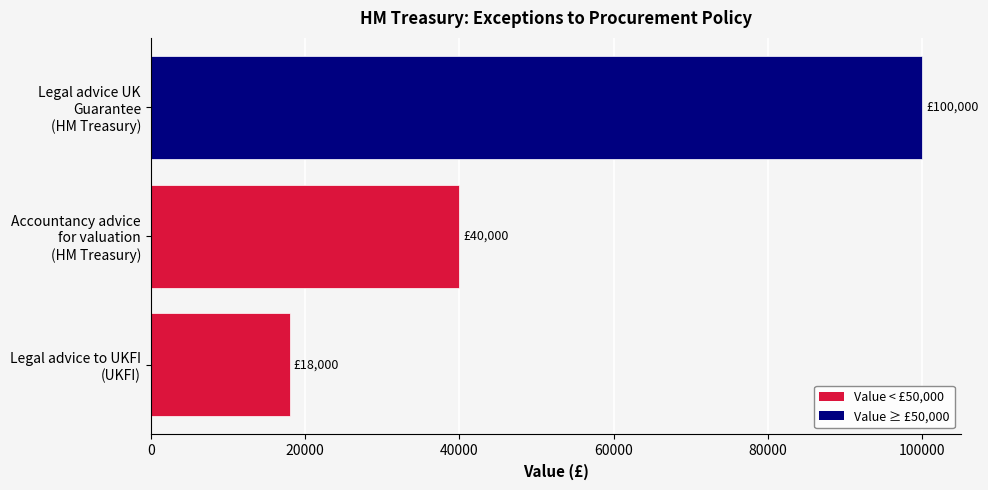

What is the sum of all values?

158000